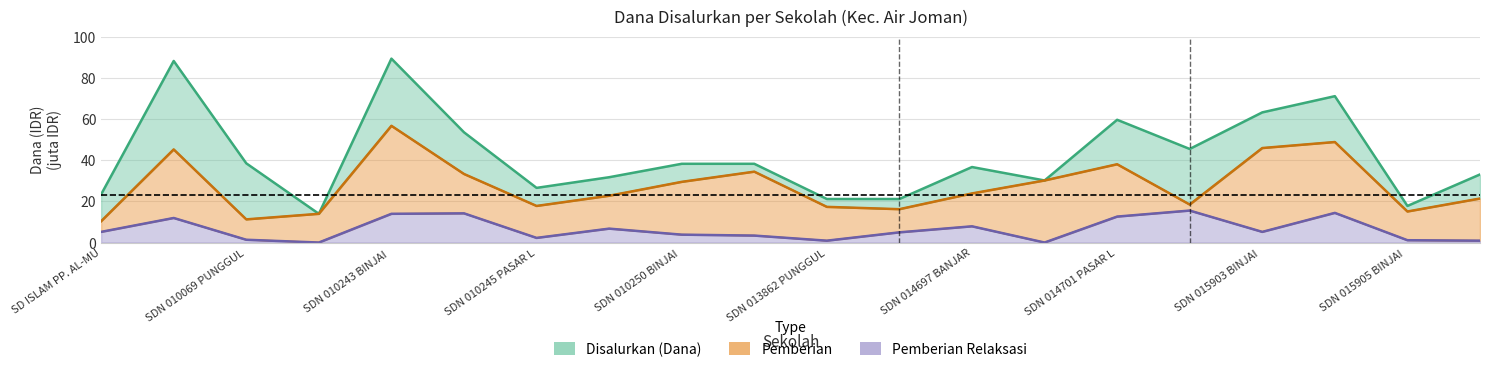

What is the spread (max minus min) of values at SDN 014701 PASAR L?

47.0